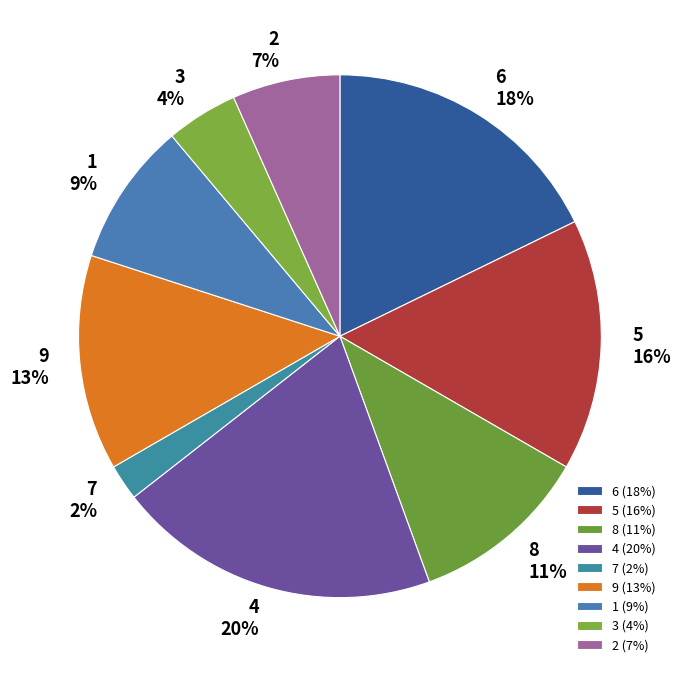

Count the number of slices in the pie.

9